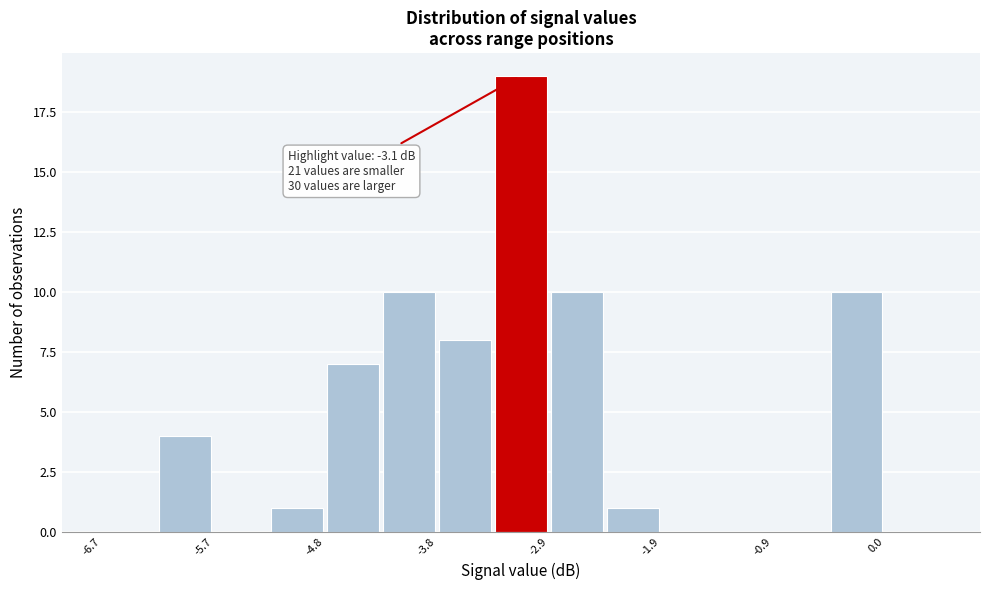

Over which range of the x-axis is the bar tallest?

-3.34 to -2.86